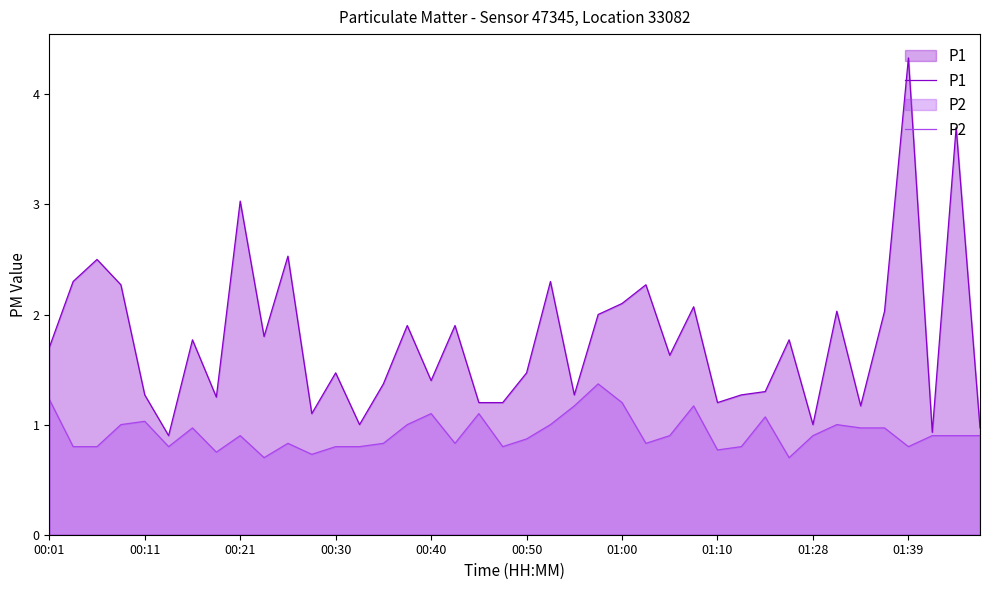

List the series in order of their overall mean, highest first.

P1, P2